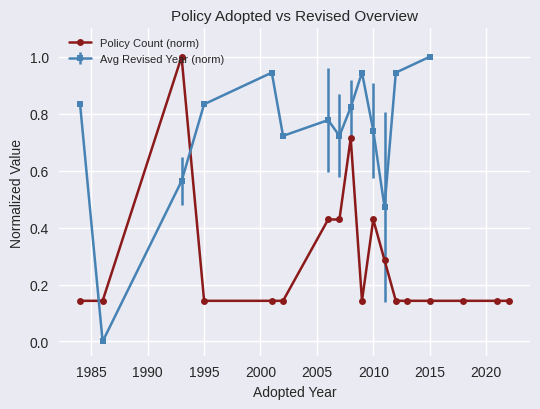

What is the highest value of the Policy Count (norm) series?

1.0